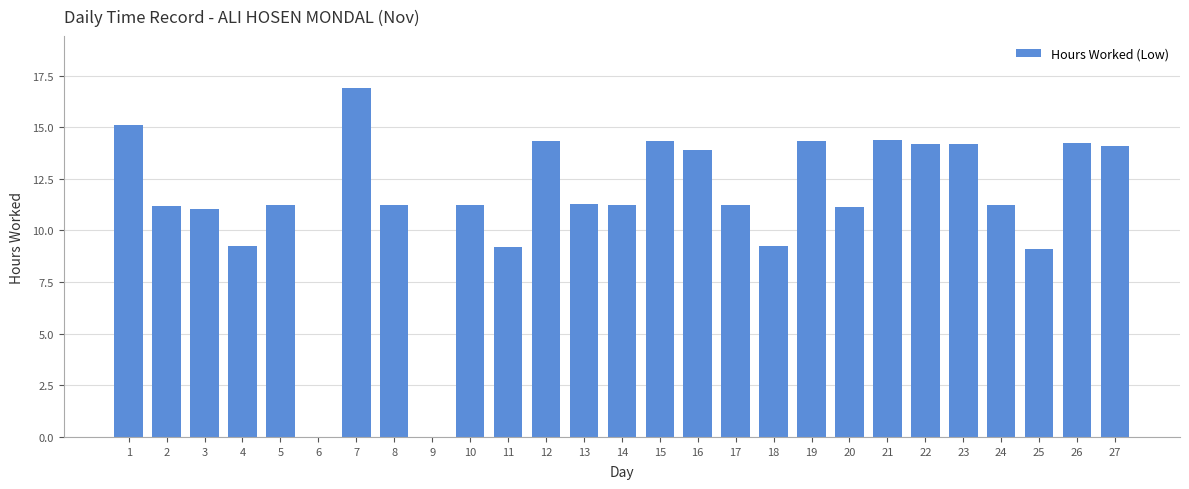

How many categories are shown in the chart?

27